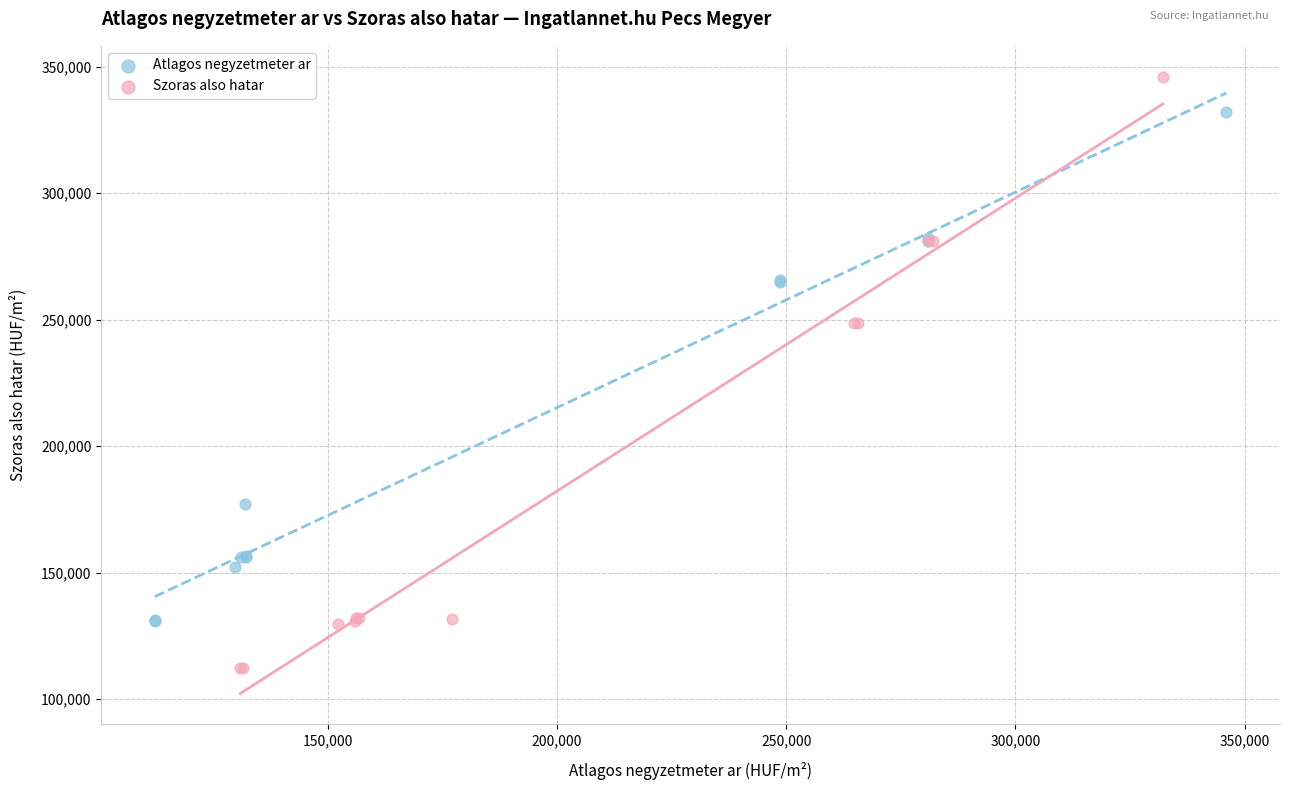

What are all the series names shown in the legend?

Atlagos negyzetmeter ar, Szoras also hatar